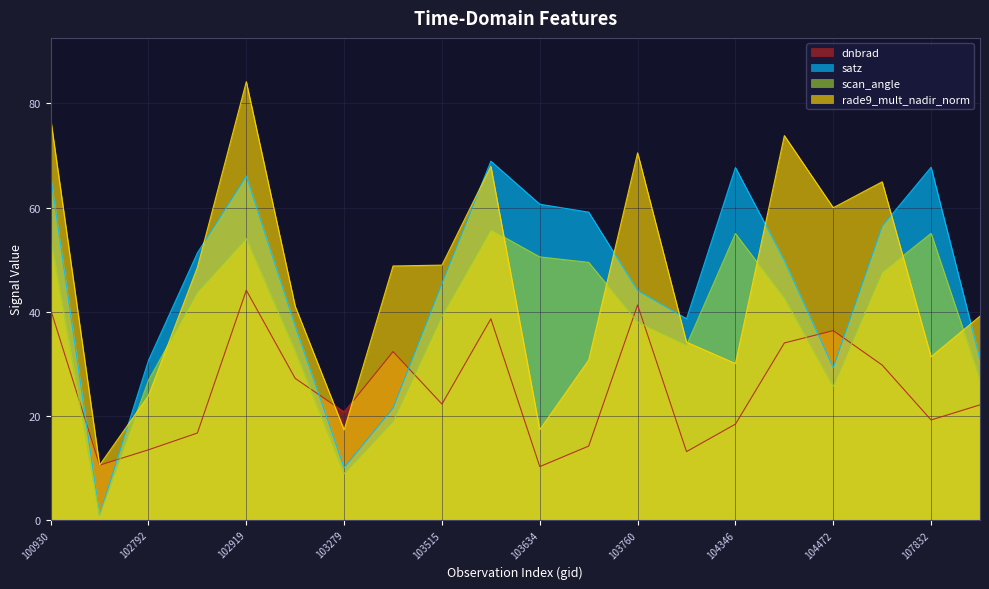

Rank the series at 102792 from lowest to highest value.

dnbrad, rade9_mult_nadir_norm, scan_angle, satz